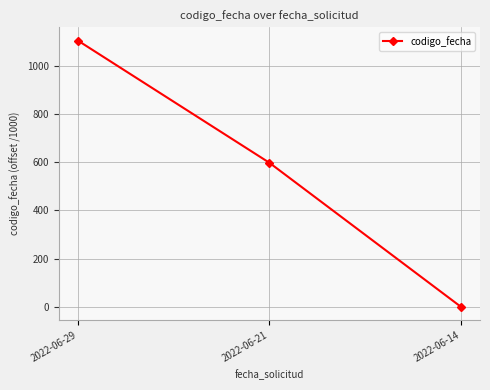

What is the value of the 1st point from the left?

1105.4